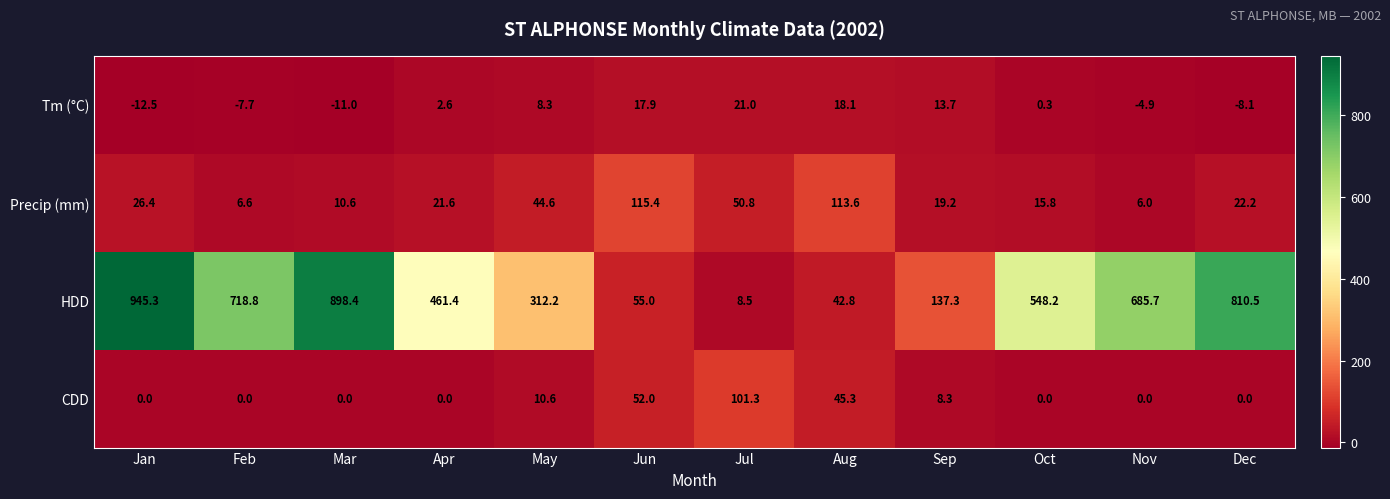

Which series has the widest spread of values?

HDD